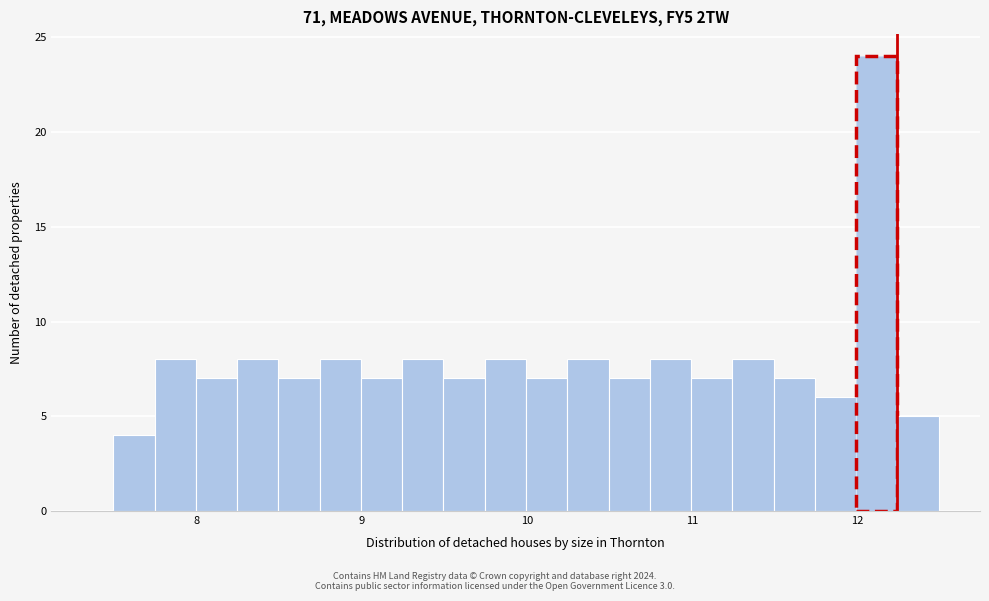

Read against the x-axis, roughly where is the centre of the tallest bar?

12.1